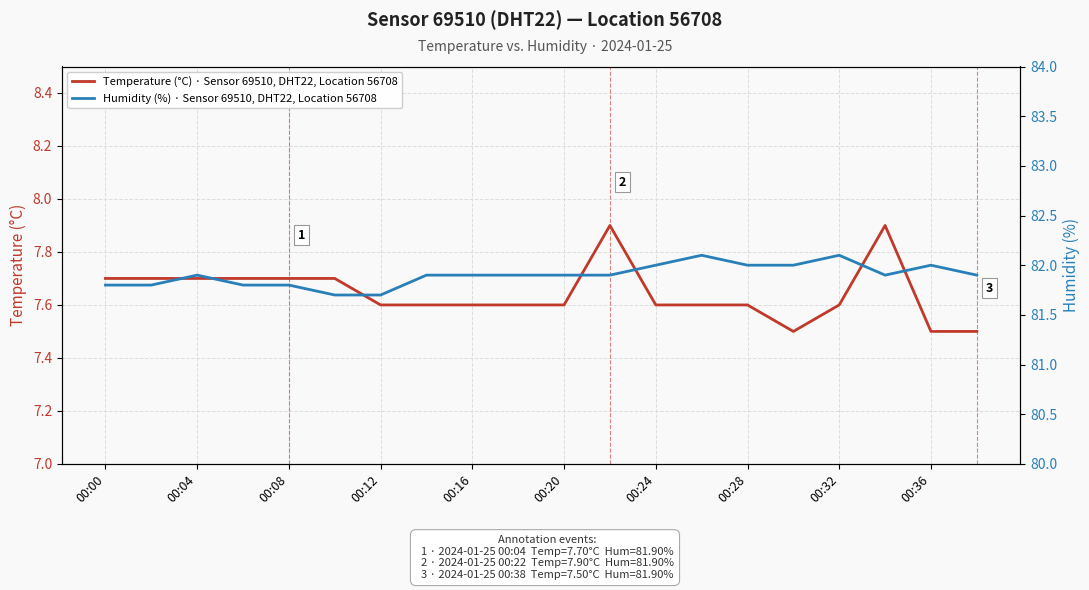

What is the smallest value displayed?

7.5